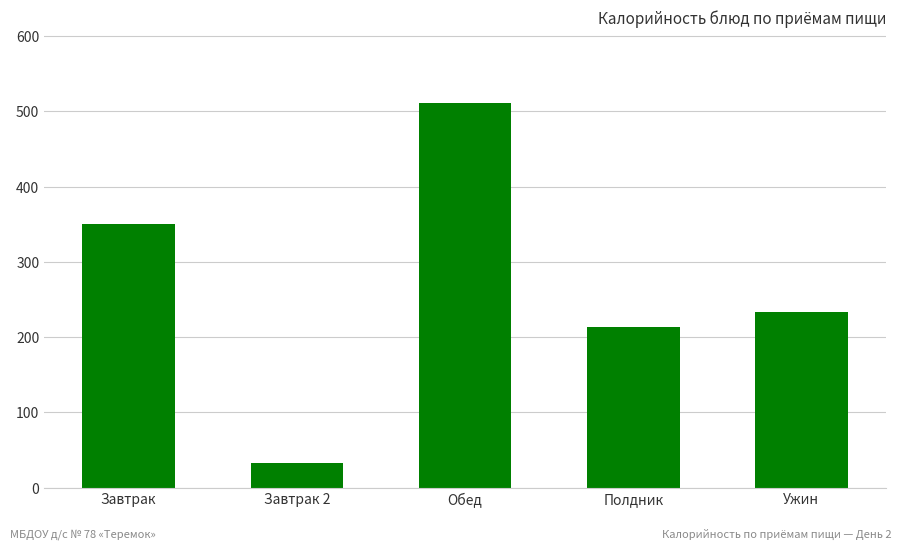

What is the minimum value shown in the chart?

32.9